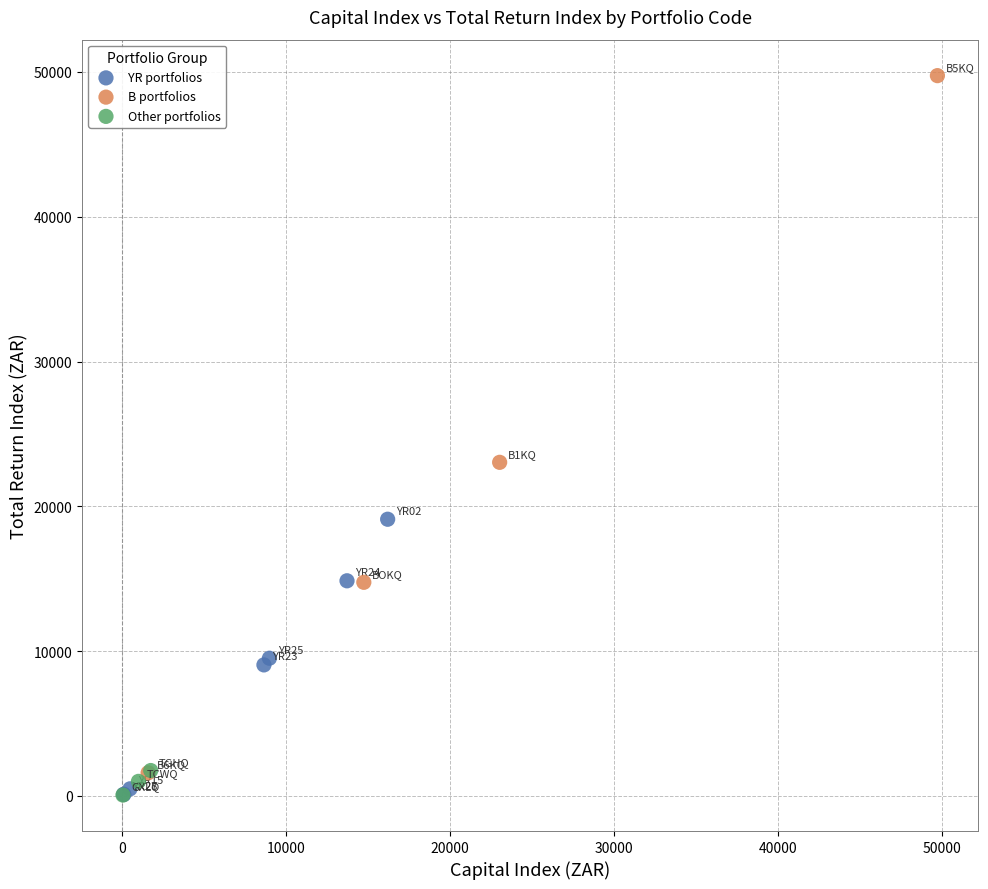

Which series has the largest Y range (max minus min)?

B portfolios